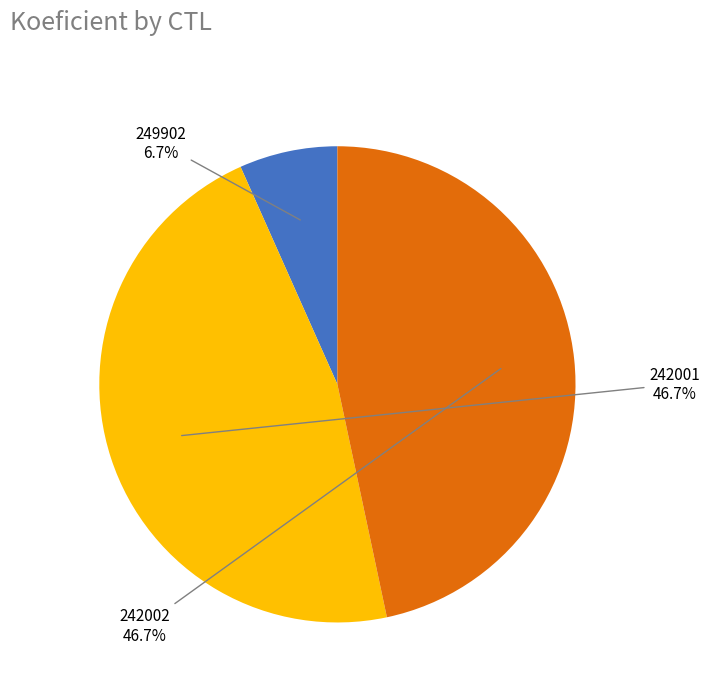

Is there any slice that represents more than half of the pie?

No